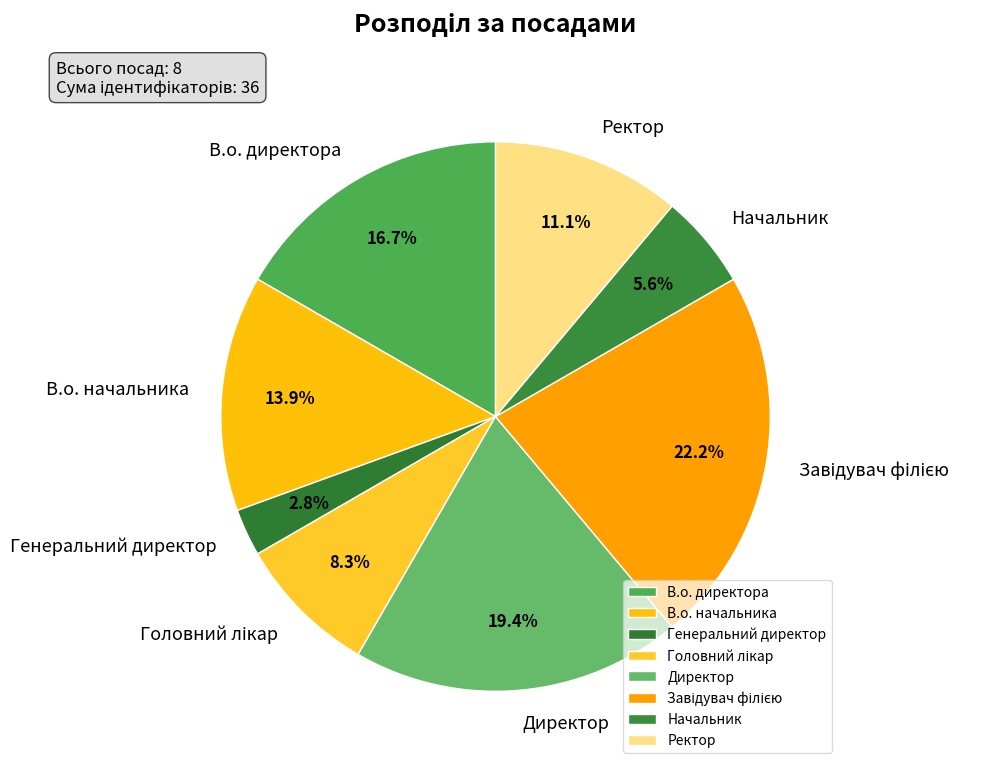

Does any single category account for the majority?

No